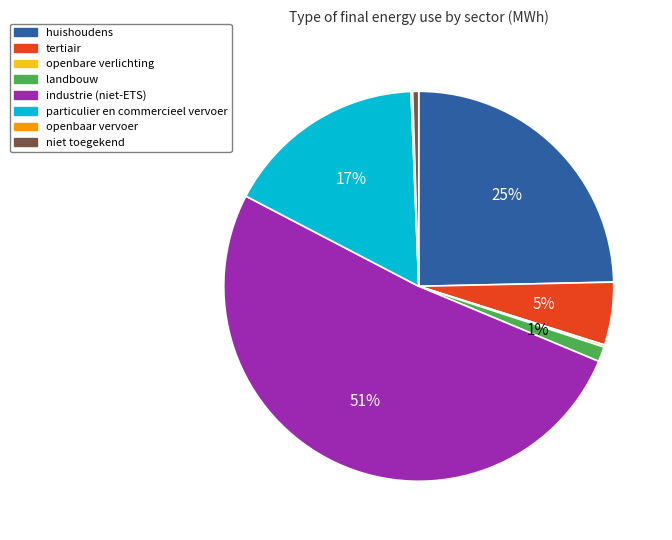

To the nearest percent, what is the combined percentage of particulier en commercieel vervoer and niet toegekend?

17%